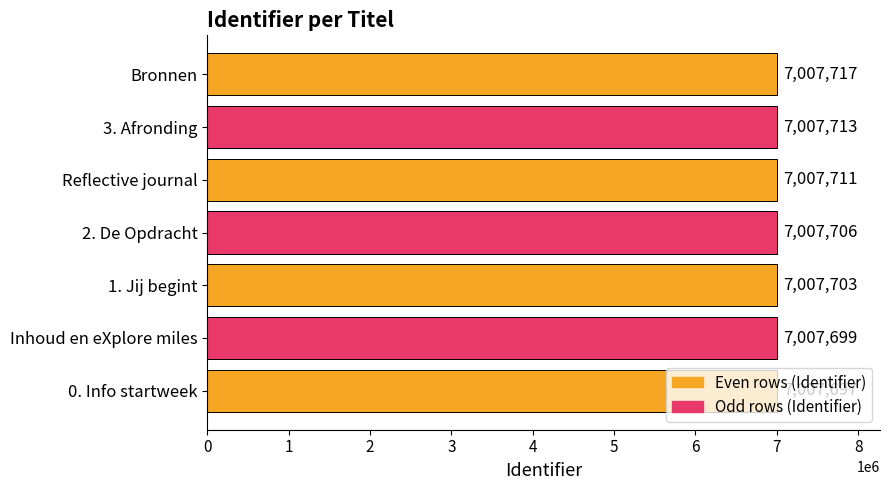

What is the smallest value displayed?

7007697